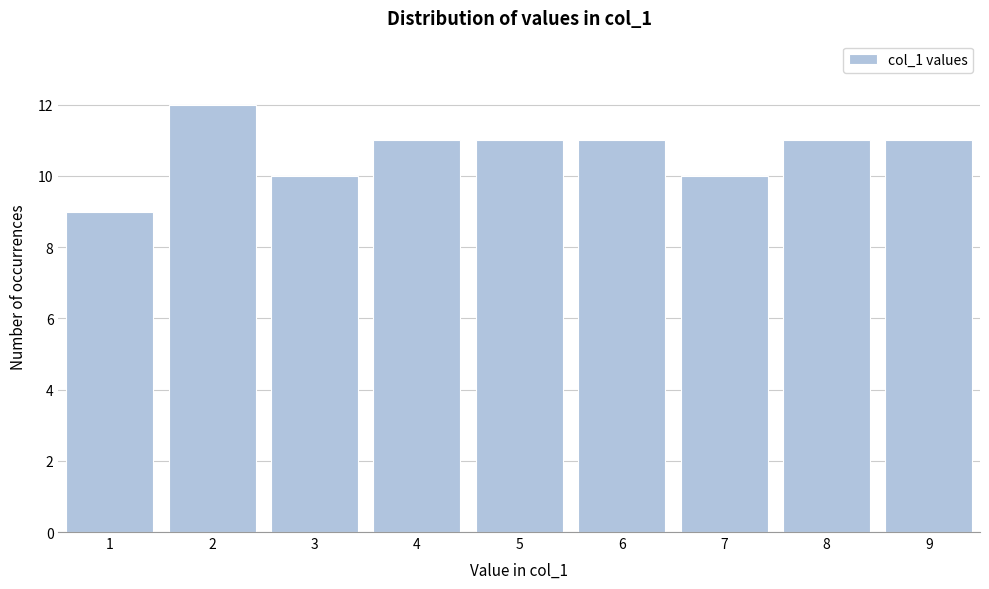

Reading right to left, extract all data points from this chart.

9=11	8=11	7=10	6=11	5=11	4=11	3=10	2=12	1=9